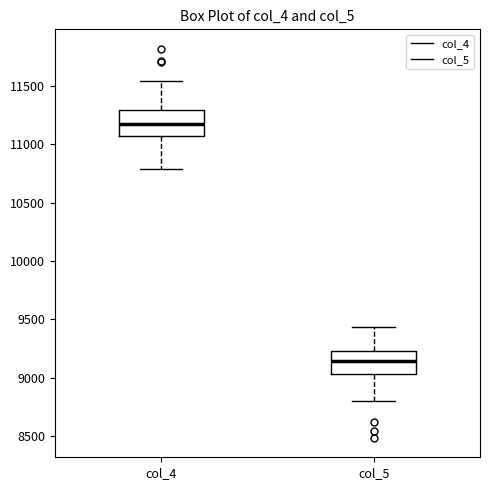

Which box has the highest median line?

col_4